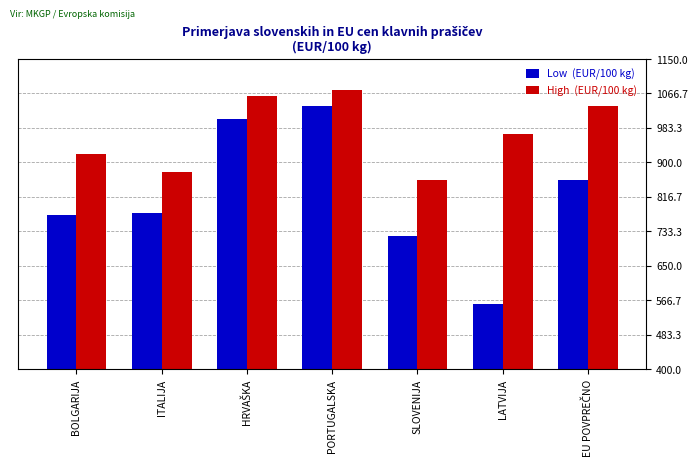

At which category is the sum across all series the highest?

PORTUGALSKA